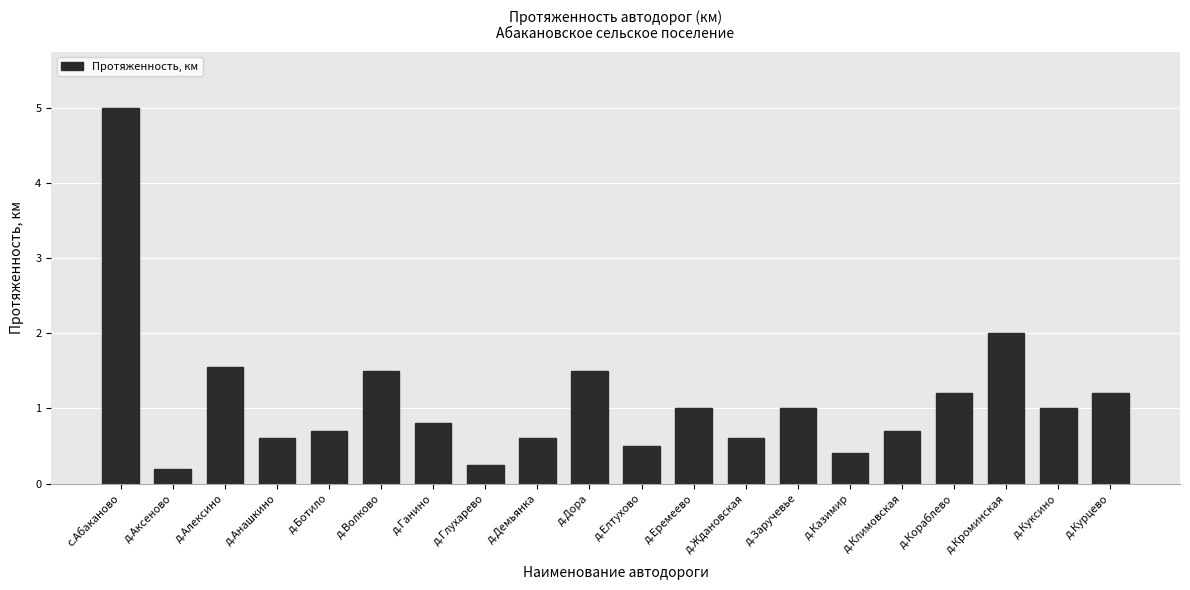

How many distinct data groups are displayed?

1